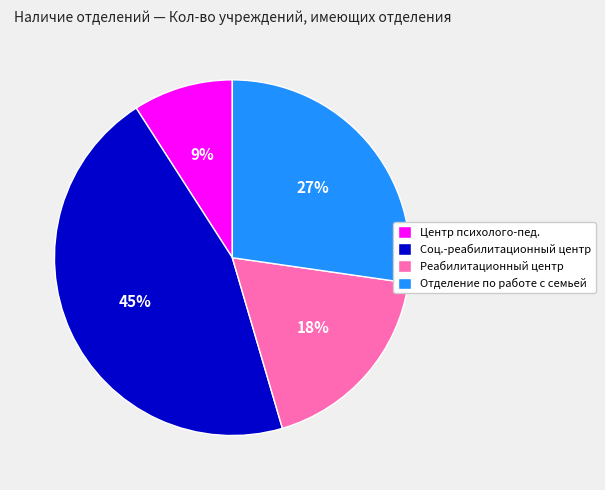

What percentage is the Центр психолого-пед. slice, to the nearest percent?

9%